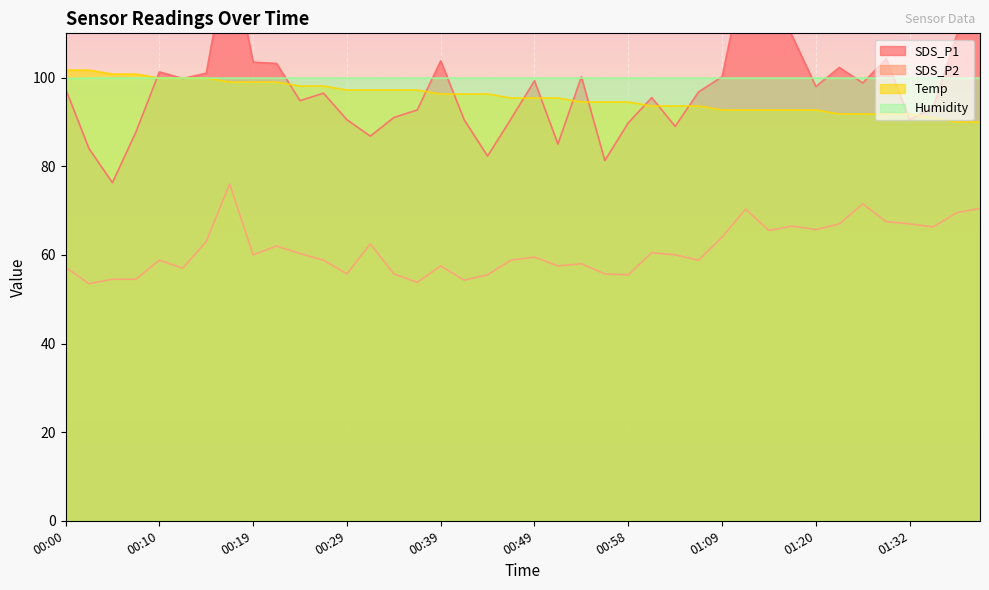

What is the total value across all series at 01:23?

361.0